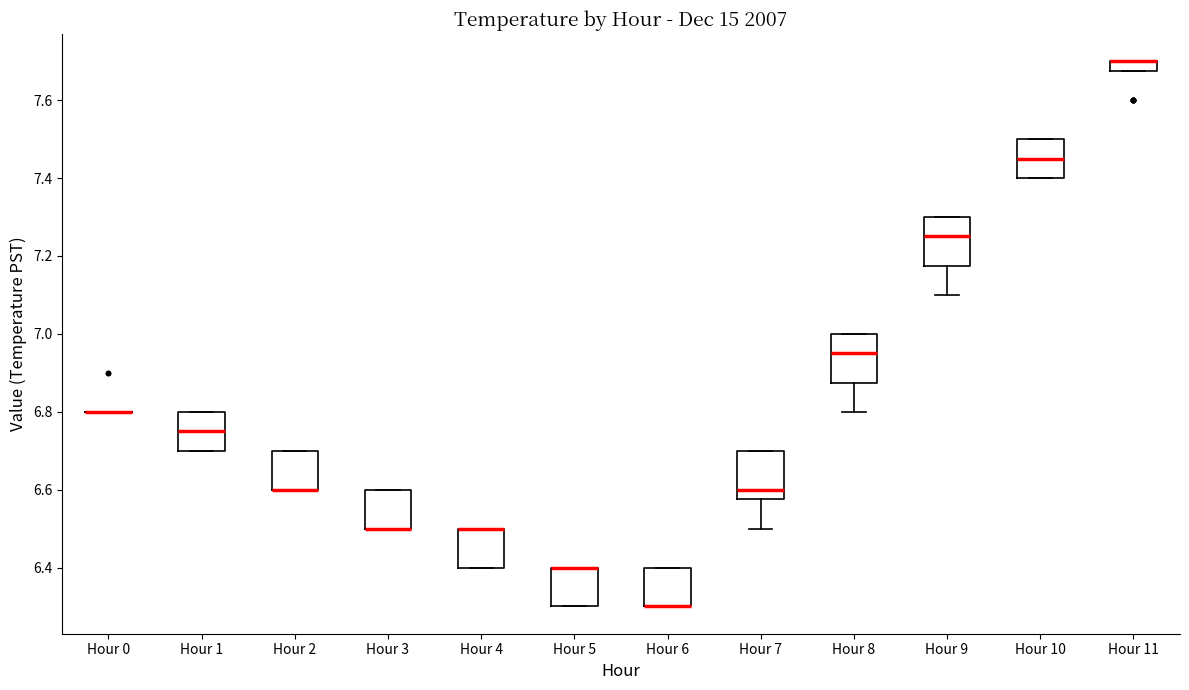

Where is the lower edge of the box for Hour 6 on the y-axis? The values are not printed on the chart, so give them approximately, as read against the axis.

6.30